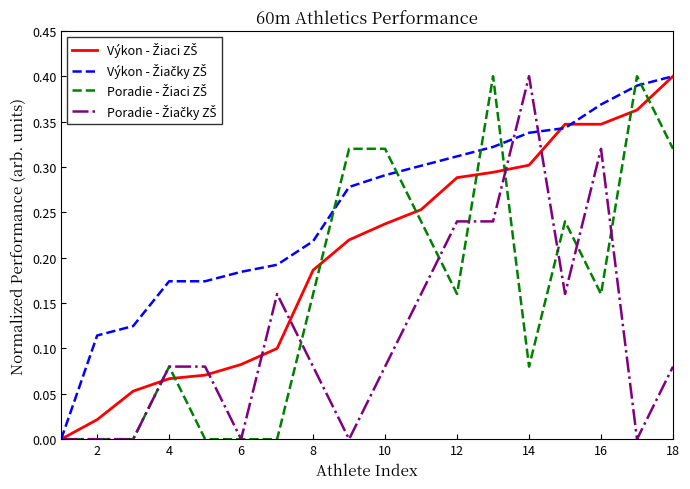

What is the maximum value for Poradie - Žiaci ZŠ?

0.4